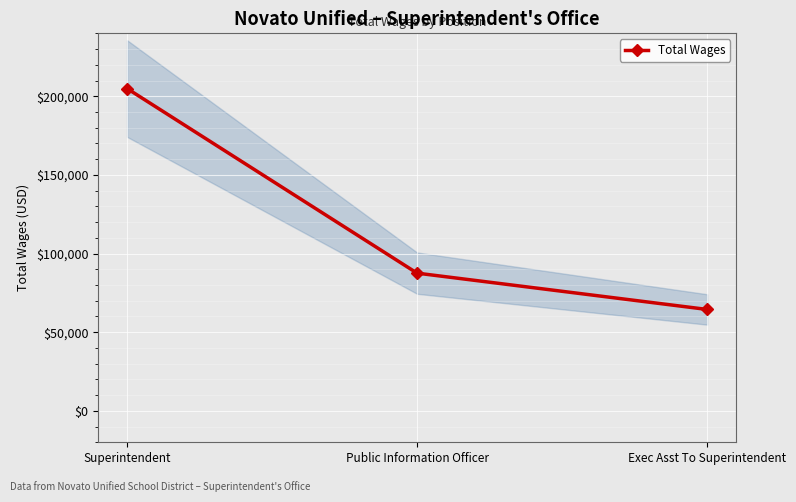

Rank the categories by value from lowest to highest.

Exec Asst To Superintendent, Public Information Officer, Superintendent